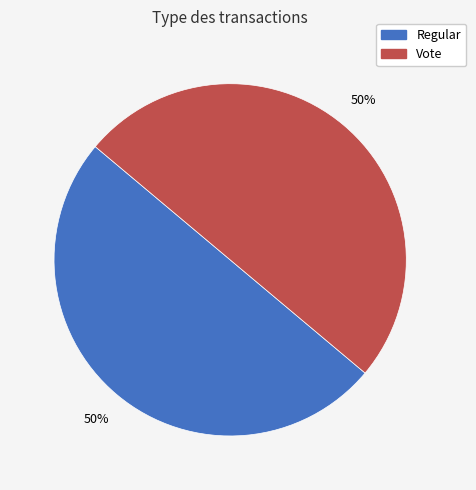

To the nearest percent, what percentage of the pie is Regular?

50%